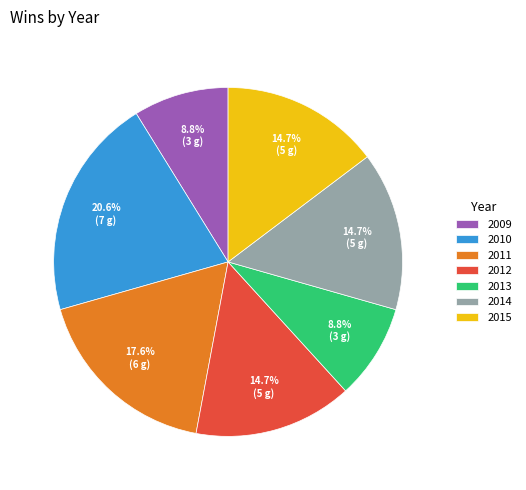

To the nearest percent, what is the difference between the 2009 and 2012 slice percentages?

6%